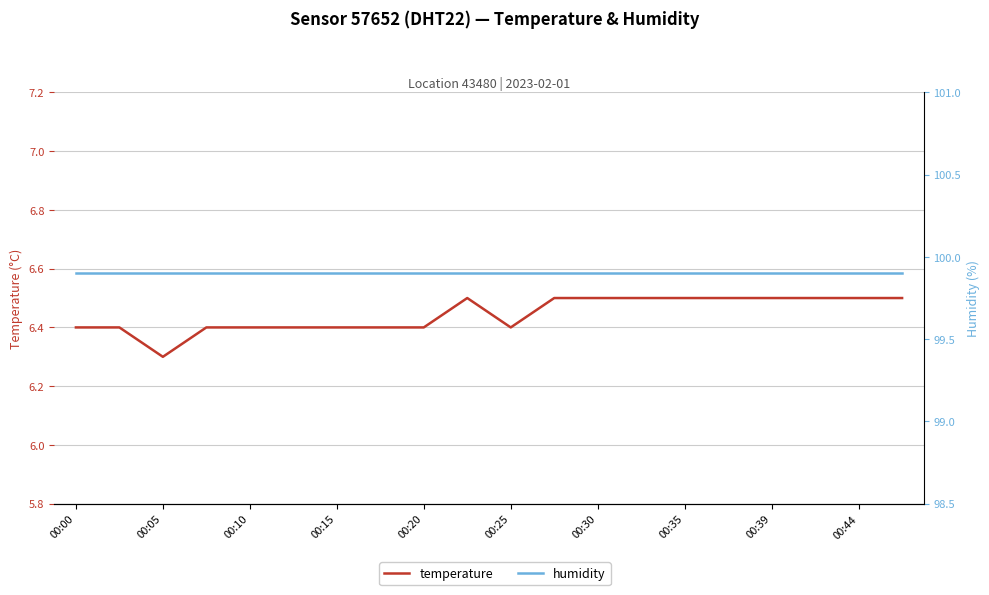

True or false: temperature and humidity cross at least once.

False